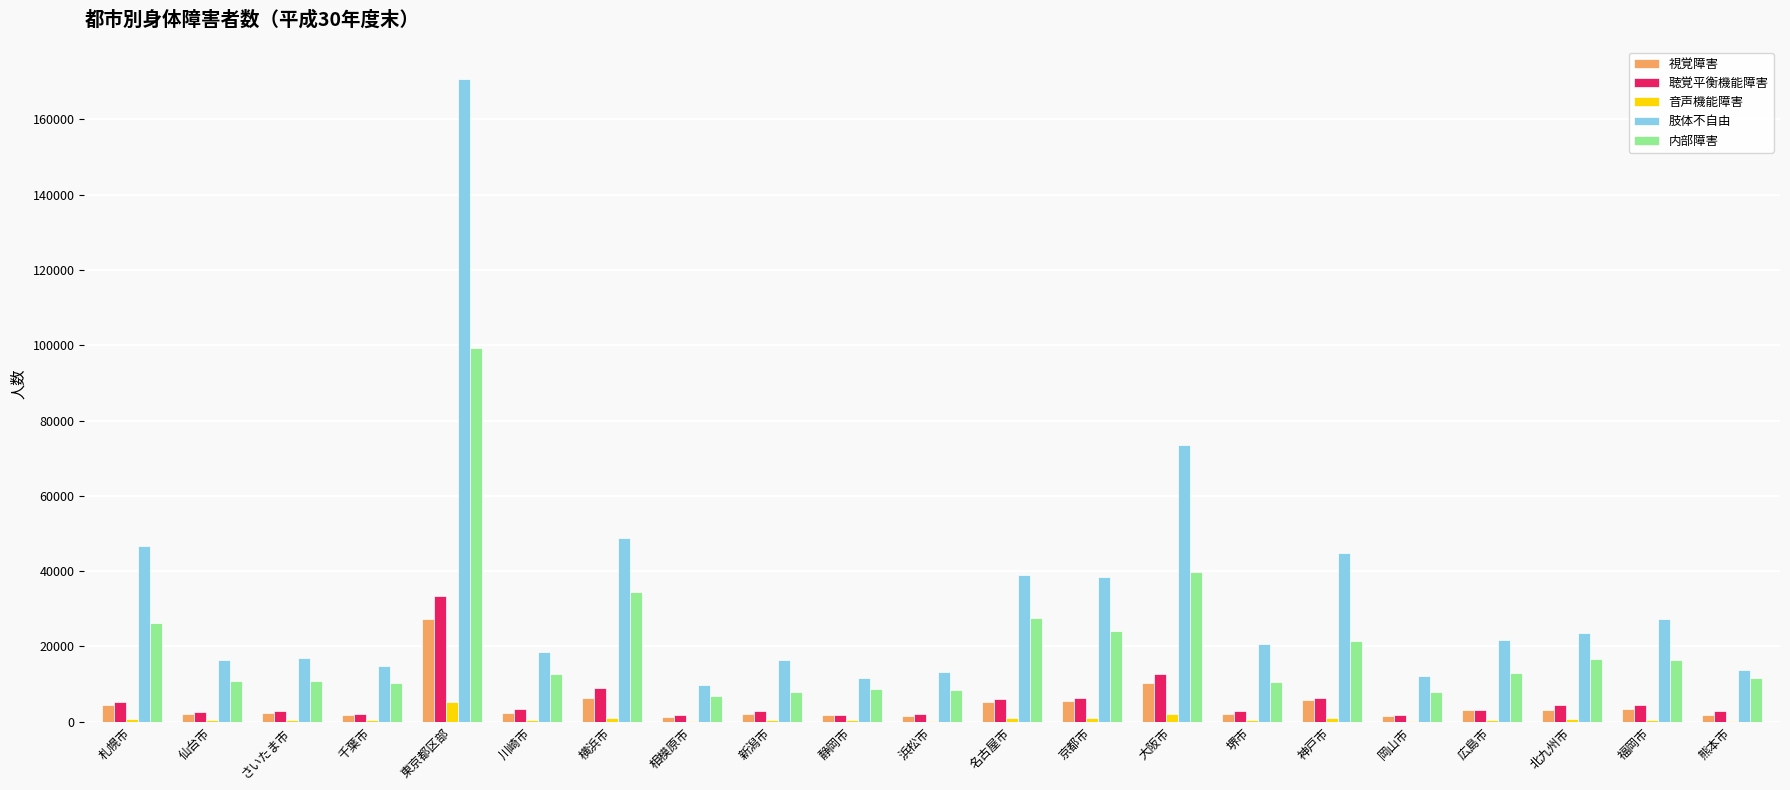

Which category has the highest value across all series?

東京都区部